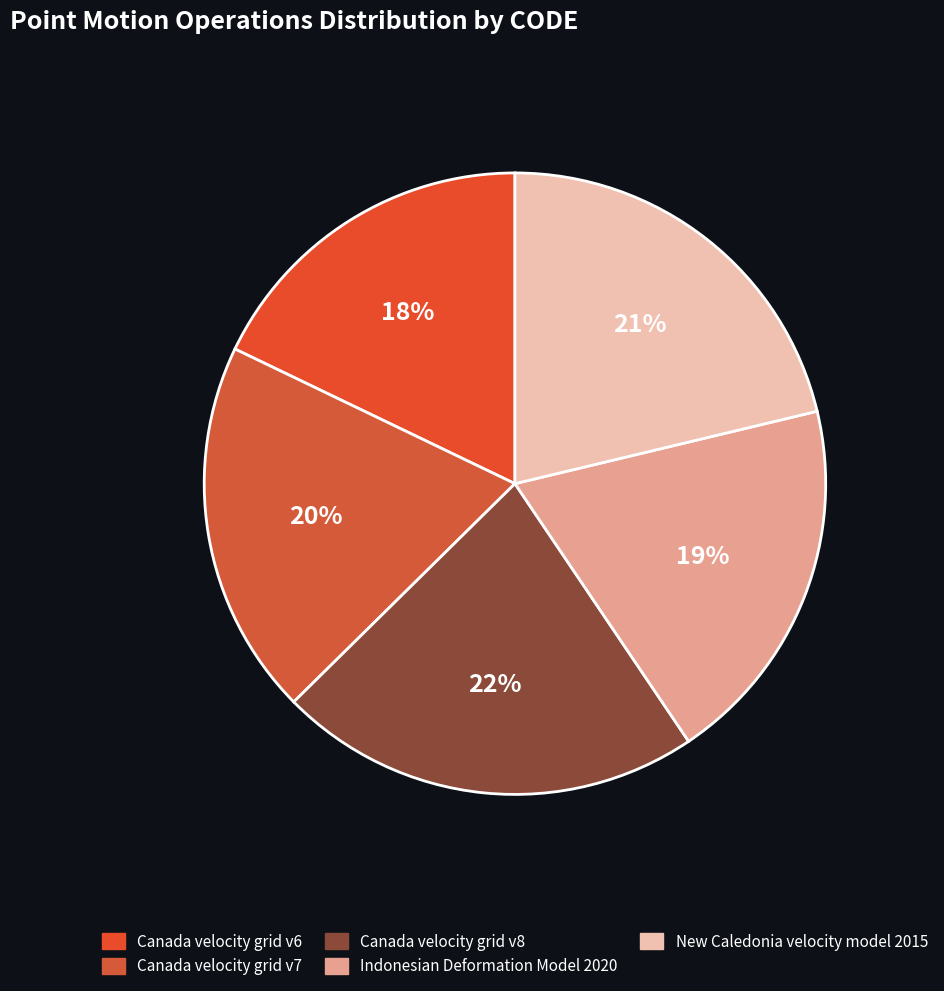

To the nearest percent, what is the difference between the largest and smallest slice percentages?

4%